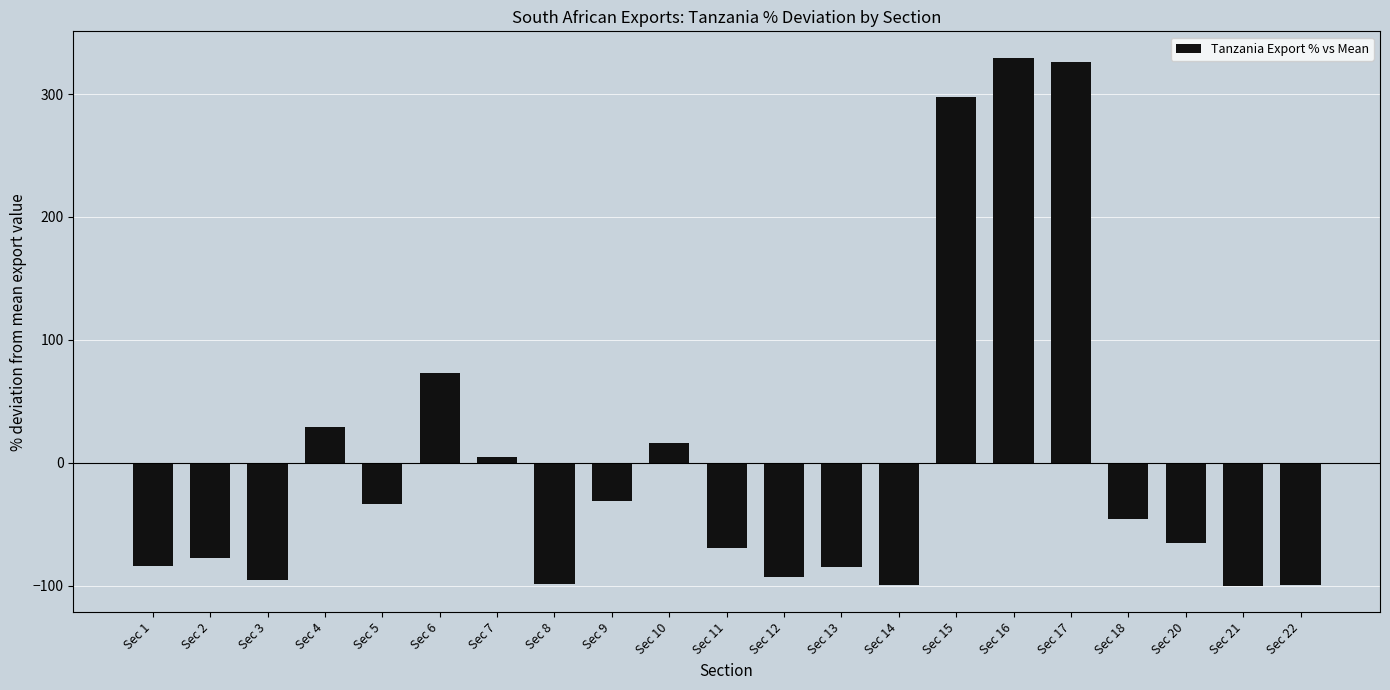

Which has a higher value, Sec 14 or Sec 18?

Sec 18